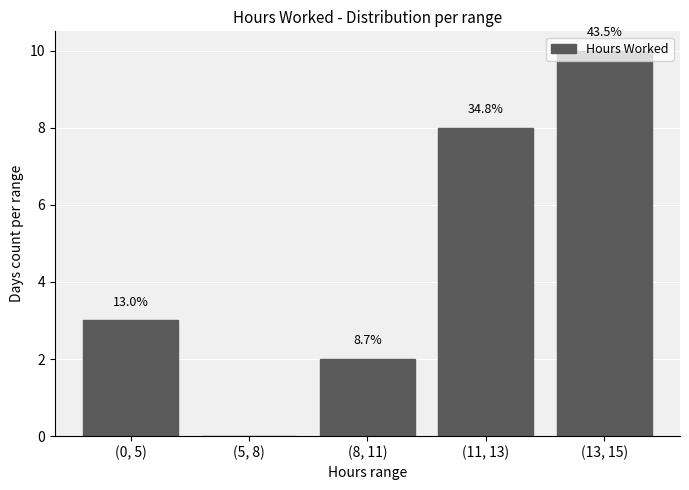

List the labels in order of value, smallest first.

(5, 8), (8, 11), (0, 5), (11, 13), (13, 15)